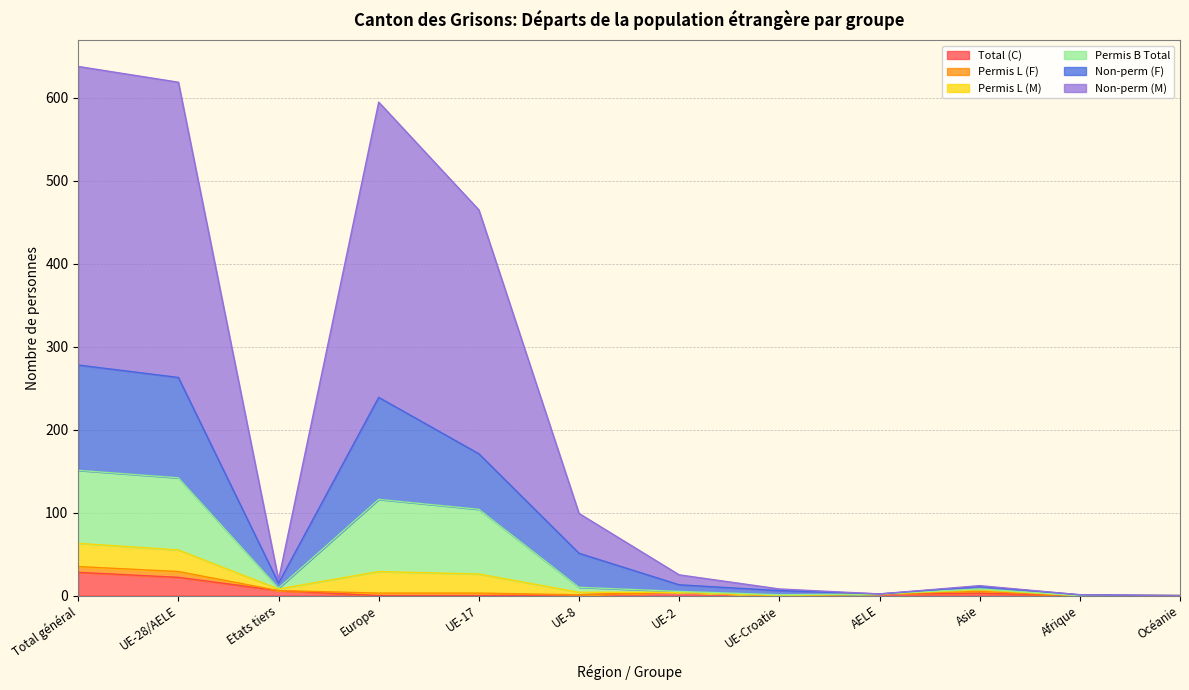

At which category does the chart reach its peak across all series?

Total général